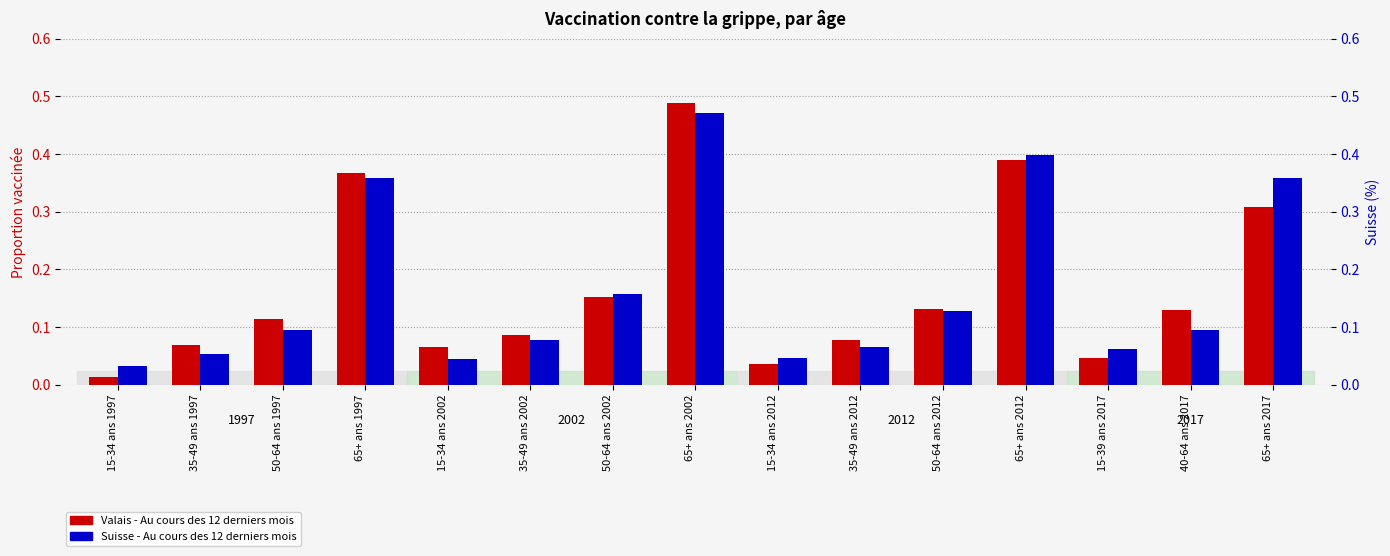

The value of Valais - Au cours des 12 derniers mois at 35-49 ans 2002 is 0.1. True or false?

False